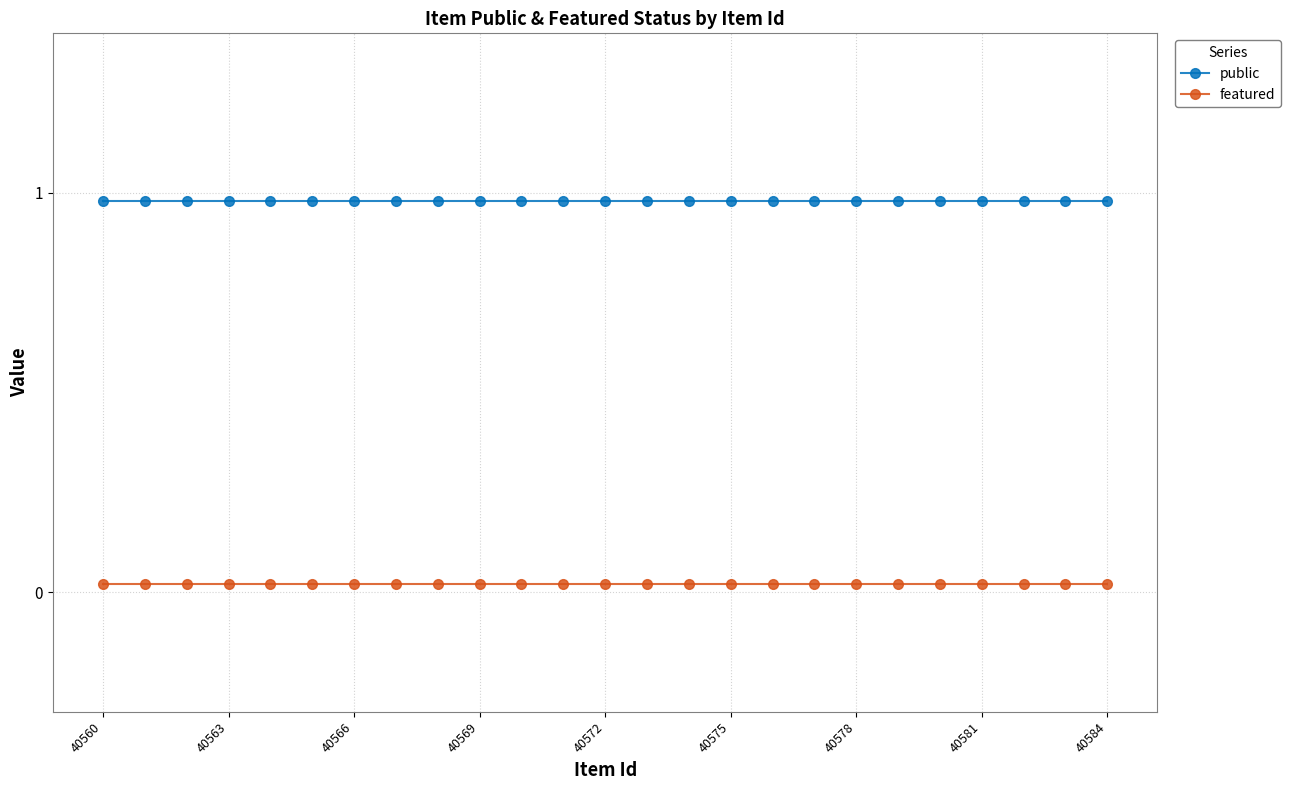

True or false: public and featured intersect in this chart.

False